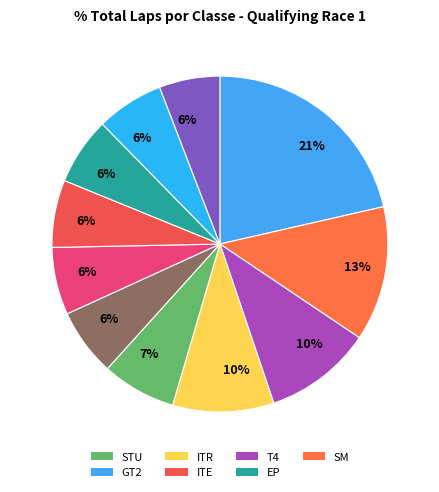

How many segments does this pie chart have?

11